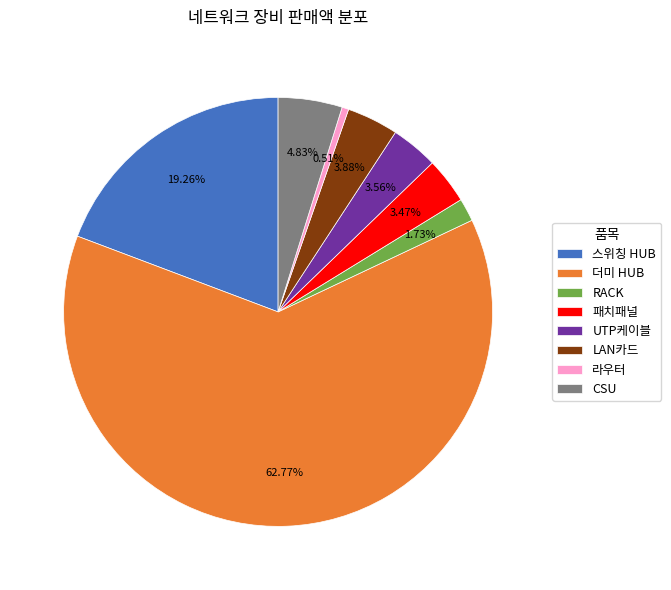

How many slices are in this pie chart?

8